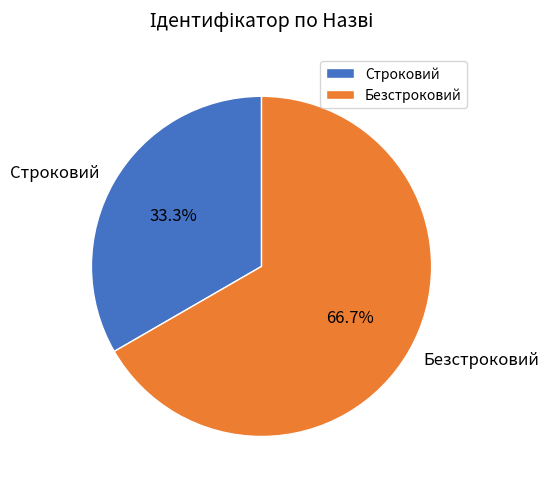

To the nearest percent, what is the average slice percentage?

50%